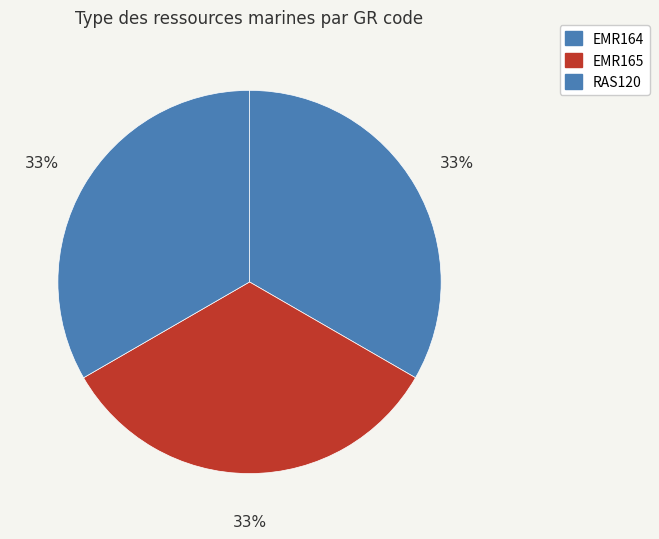

How many slices are in this pie chart?

3